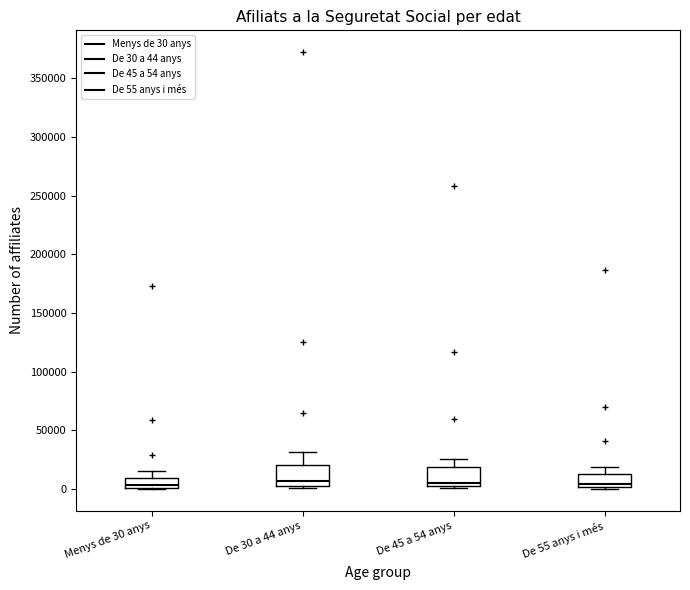

Reading left to right, read every box against the y-axis: the position of its median line, the range the box covers, and the ends of its whiskers. The values are not printed on the chart, so give them approximately, as read against the axis.

Menys de 30 anys: median 5000, box 0 to 10000, whiskers 0 to 15000
De 30 a 44 anys: median 5000 (just above the box's lower edge), box 5000 to 20000, whiskers 0 to 30000
De 45 a 54 anys: median 5000, box 0 to 20000, whiskers 0 (just below the box's lower edge) to 25000
De 55 anys i més: median 5000, box 0 to 15000, whiskers 0 (just below the box's lower edge) to 20000